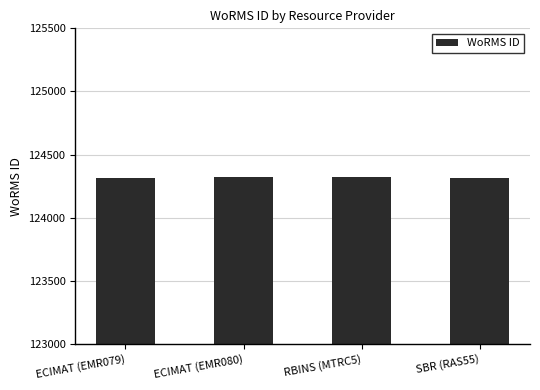

What is the label of the 3rd bar from the left?

RBINS (MTRC5)